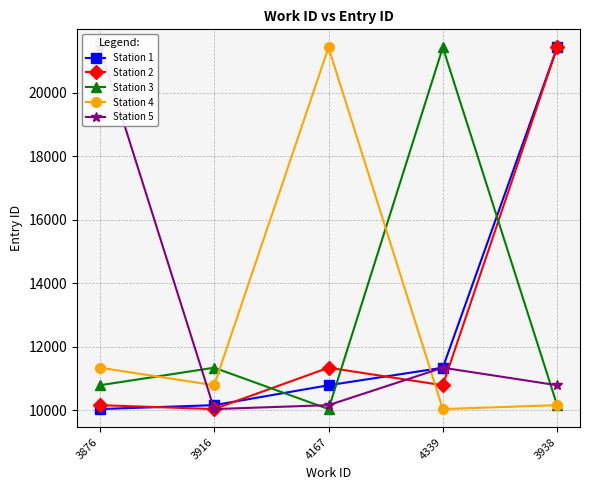

Where is the first local minimum for Station 4?

3916